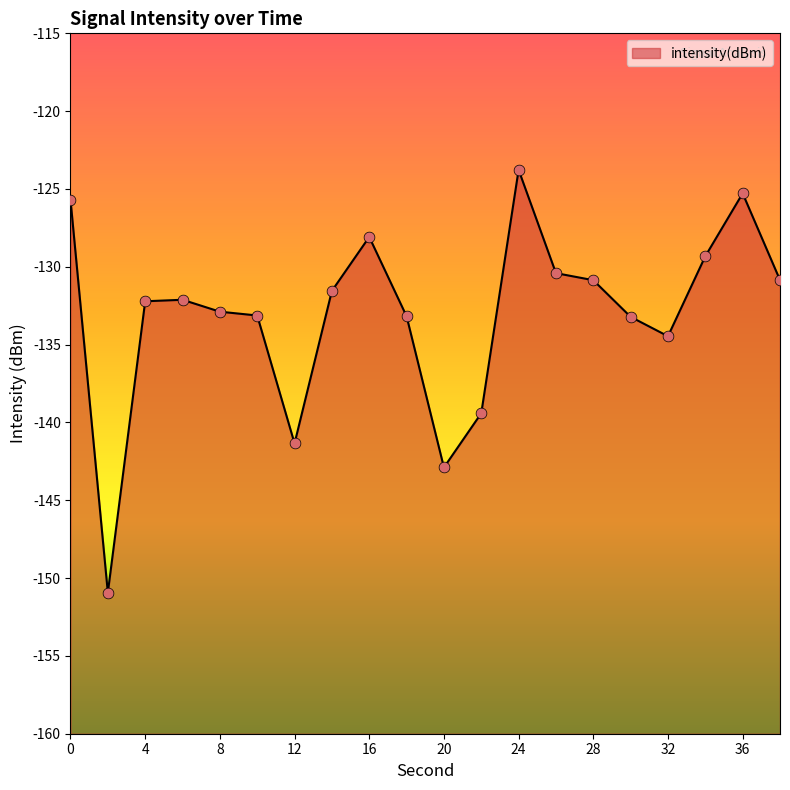

What is the change in value from 14 to 34?

+2.2